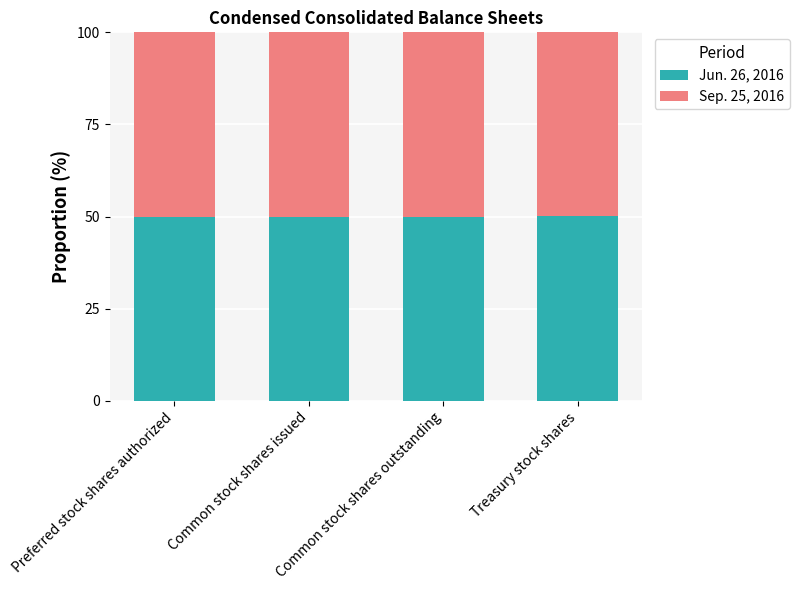

What is the total value across all series at Preferred stock shares authorized?

100.0